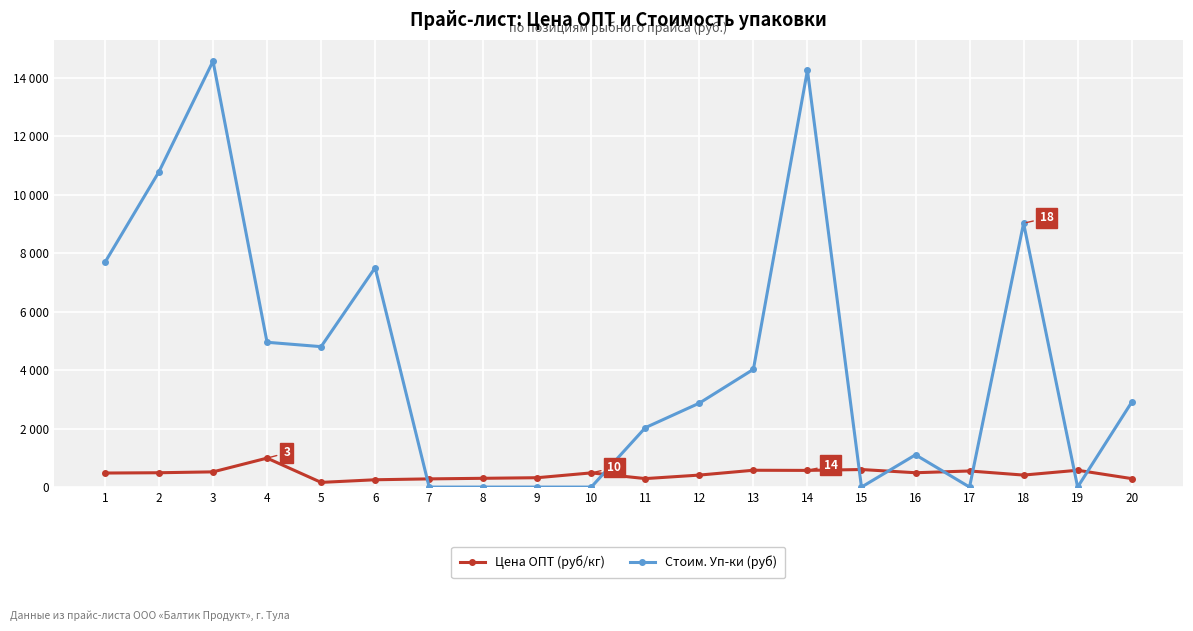

What are all the series names shown in the legend?

Цена ОПТ (руб/кг), Стоим. Уп-ки (руб)